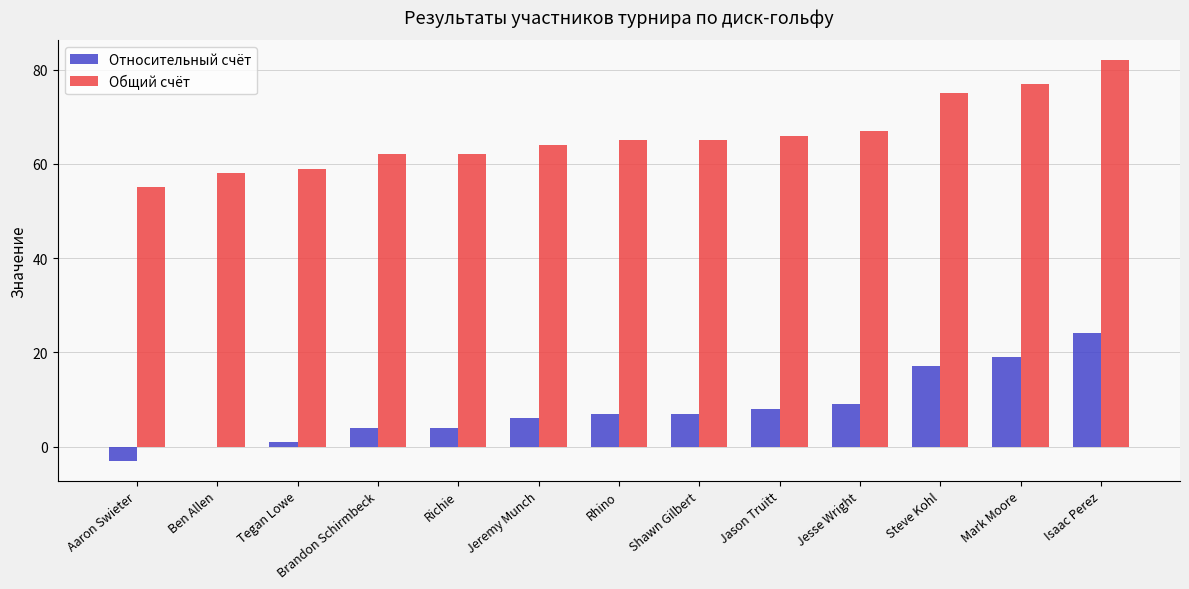

Which label corresponds to the largest value in the chart?

Isaac Perez